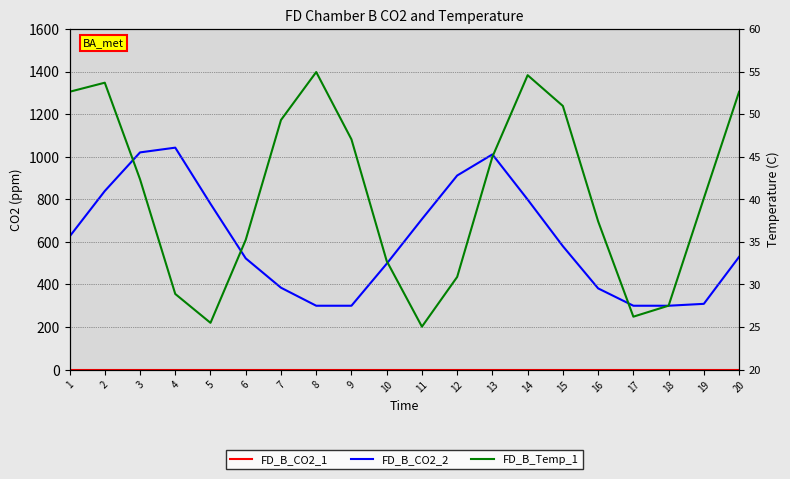

Which has a higher value, 3 or 7?

3